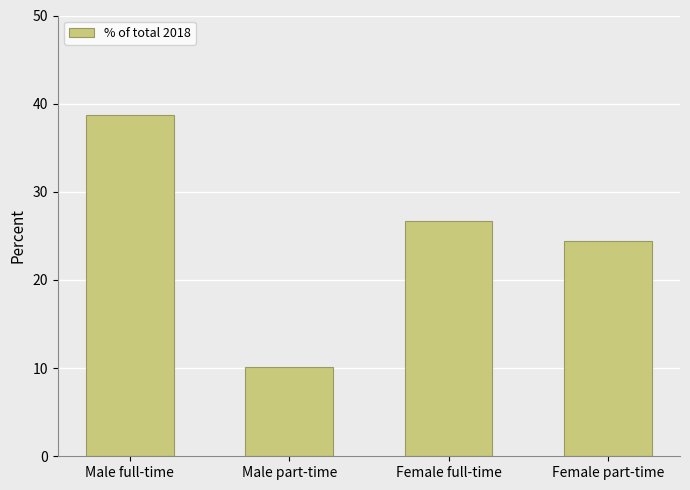

What is the label of the 4th bar from the right?

Male full-time